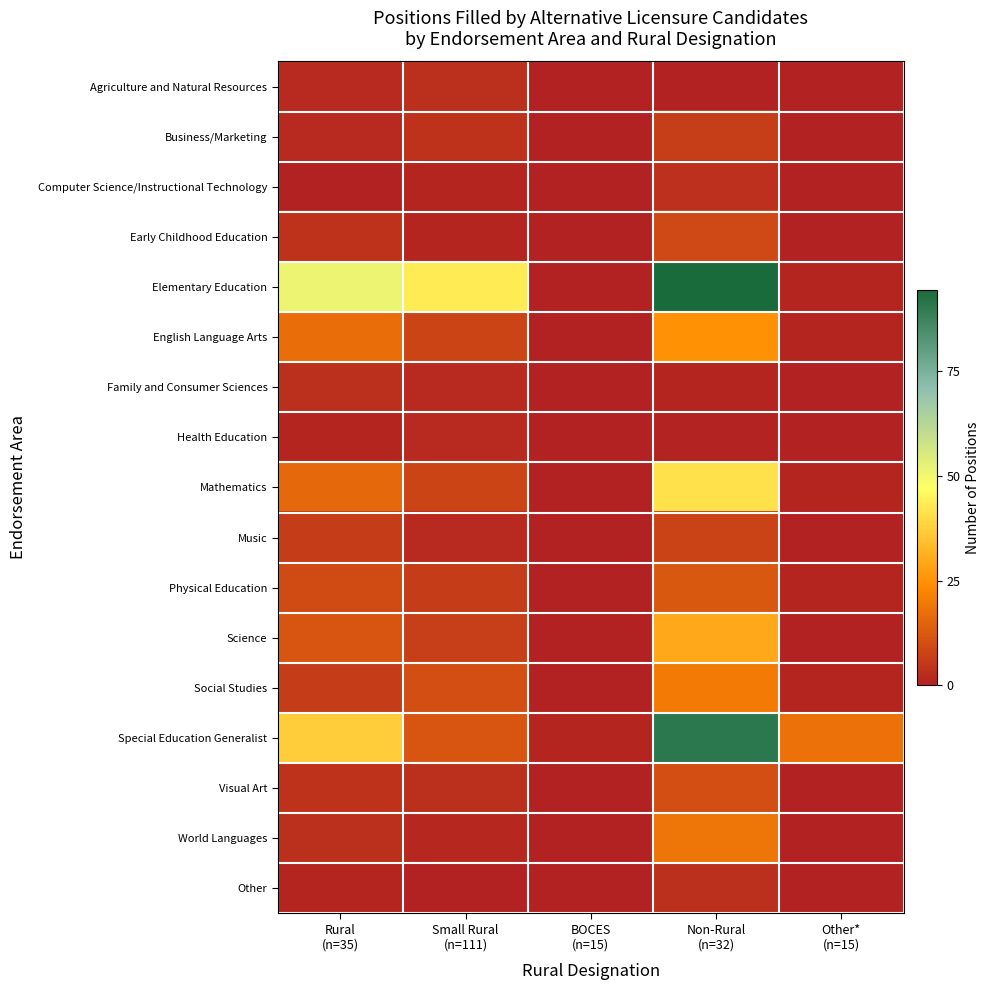

Rank the series at Small Rural (n=111) from lowest to highest value.

Other, Computer Science/Instructional Technology, Early Childhood Education, World Languages, Family and Consumer Sciences, Health Education, Music, Agriculture and Natural Resources, Visual Art, Business/Marketing, Physical Education, Science, English Language Arts, Mathematics, Social Studies, Special Education Generalist, Elementary Education